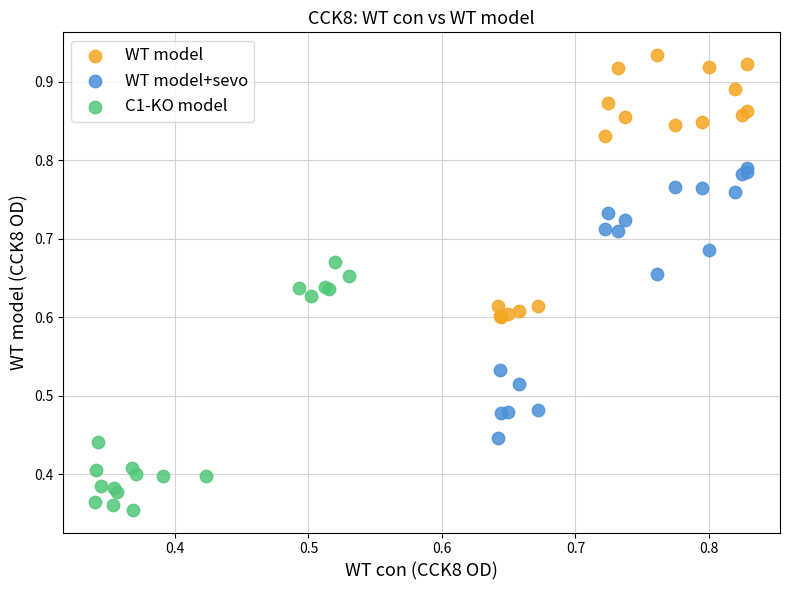

What are all the series names shown in the legend?

WT model, WT model+sevo, C1-KO model